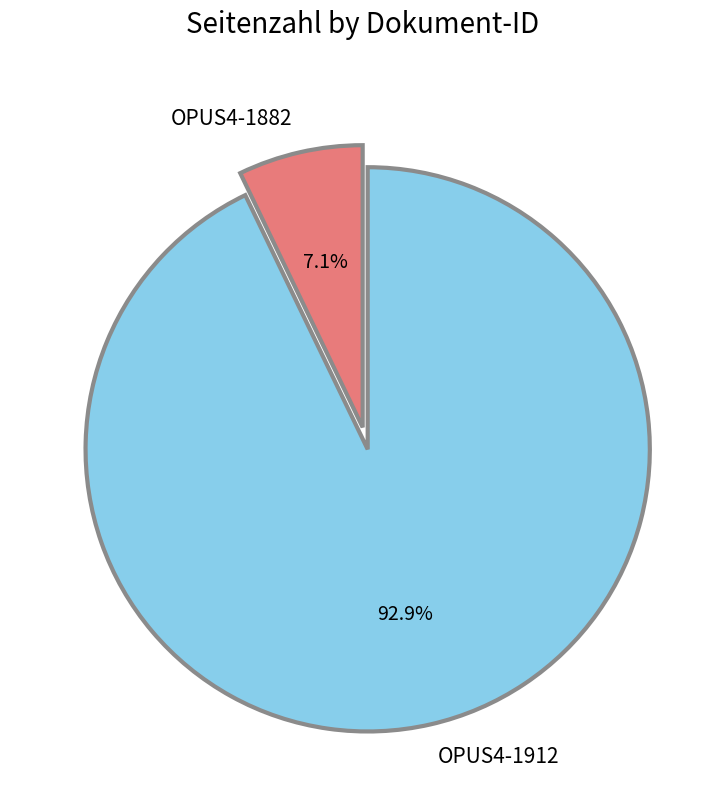

What is the ratio of the value at OPUS4-1882 to the value at OPUS4-1912?

0.1